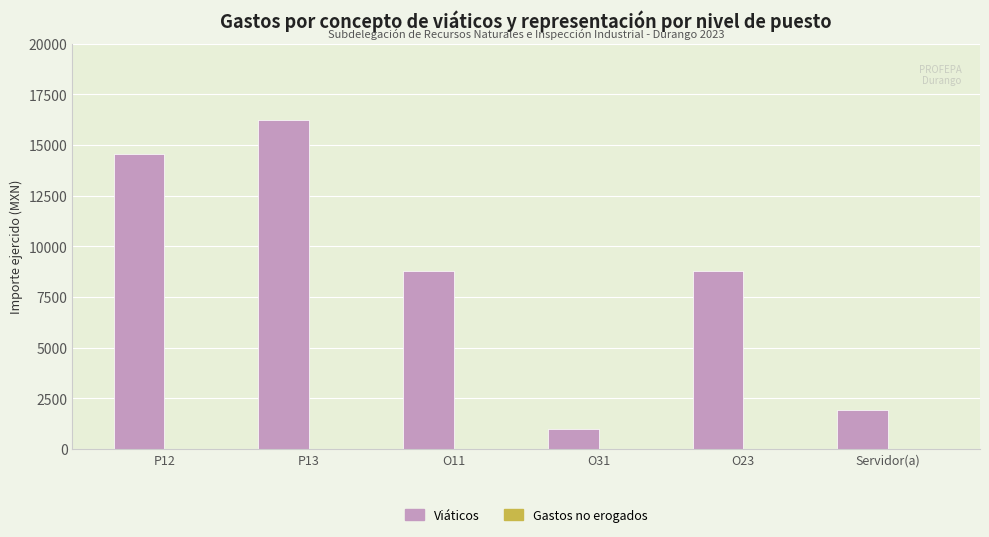

Is it true that the value at P12 is 14550?

True